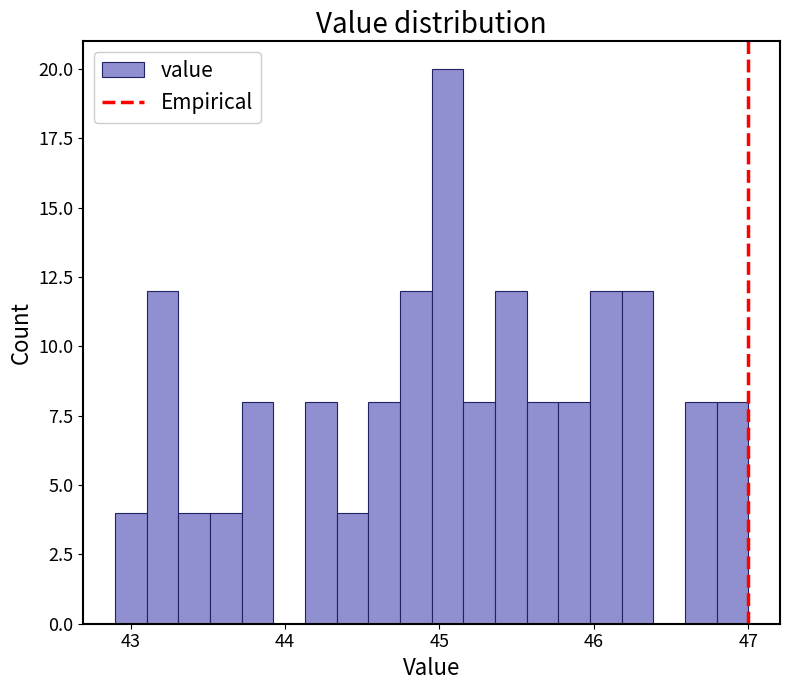

Around what value on the x-axis is the tallest bar? Give the approximate position of its centre, as read against the axis.

45.1